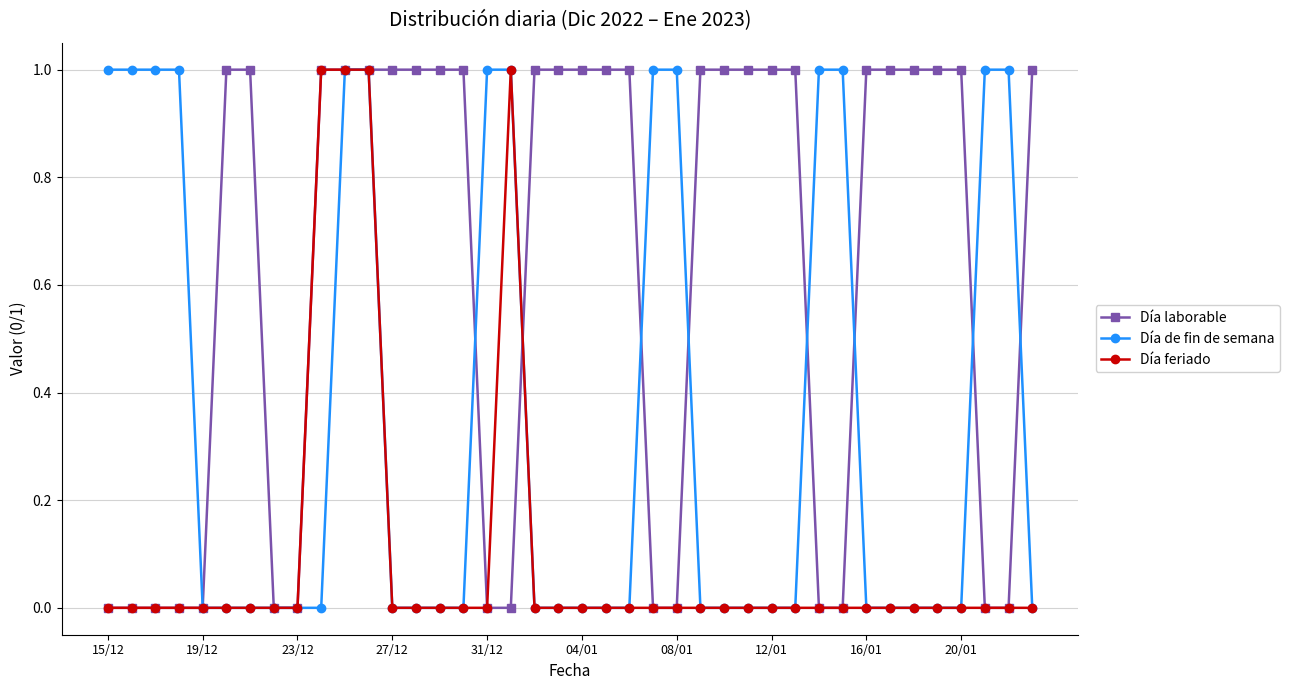

After their last crossing, which series has the higher values: Día feriado or Día laborable?

Día laborable